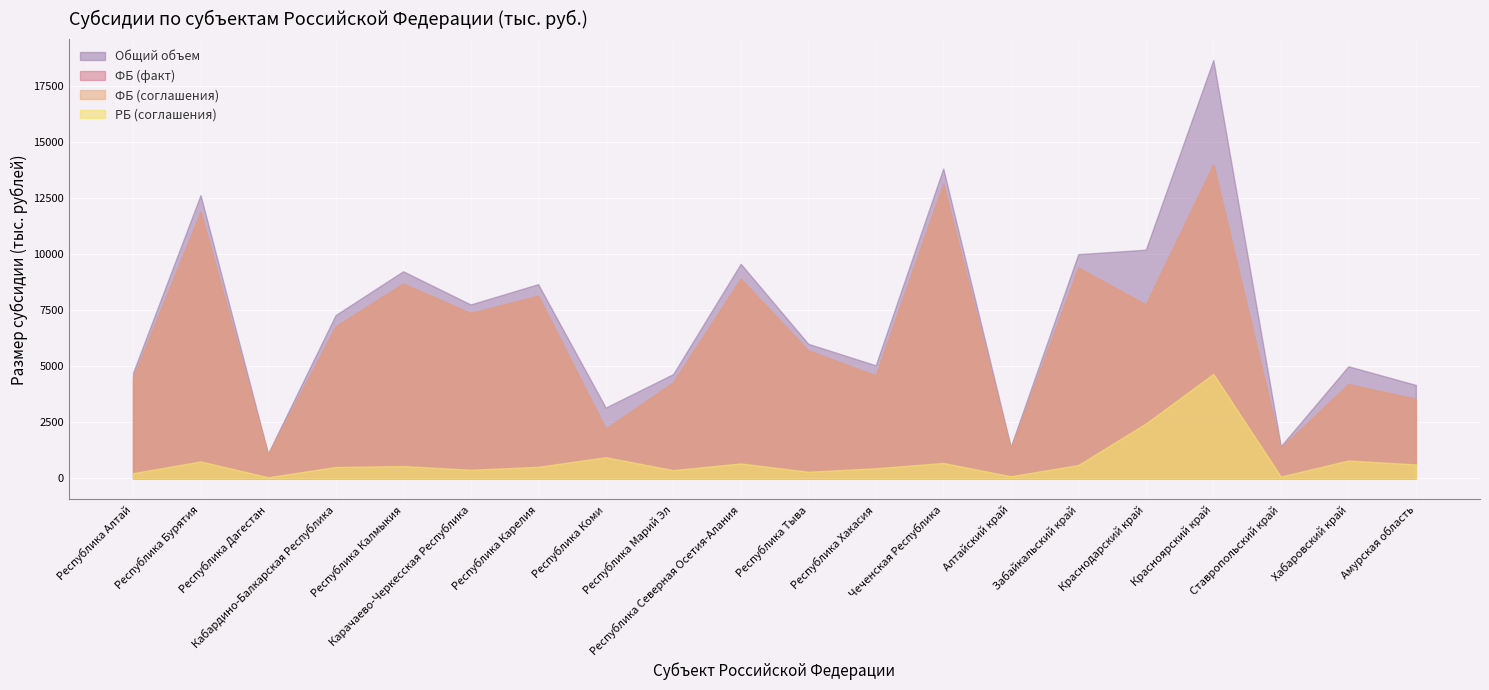

Which series has the largest total across all categories?

Общий объем